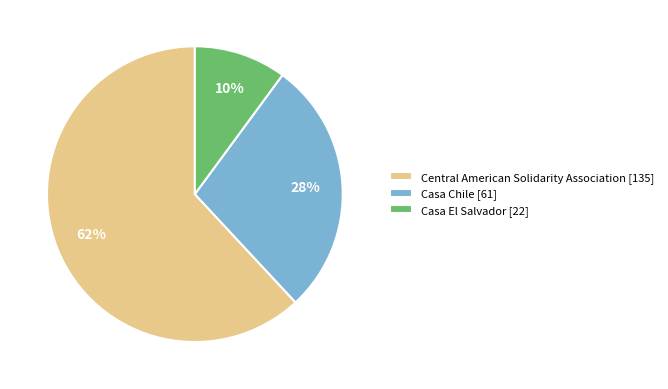

What is the largest slice in the pie chart?

Central American Solidarity Association [135]